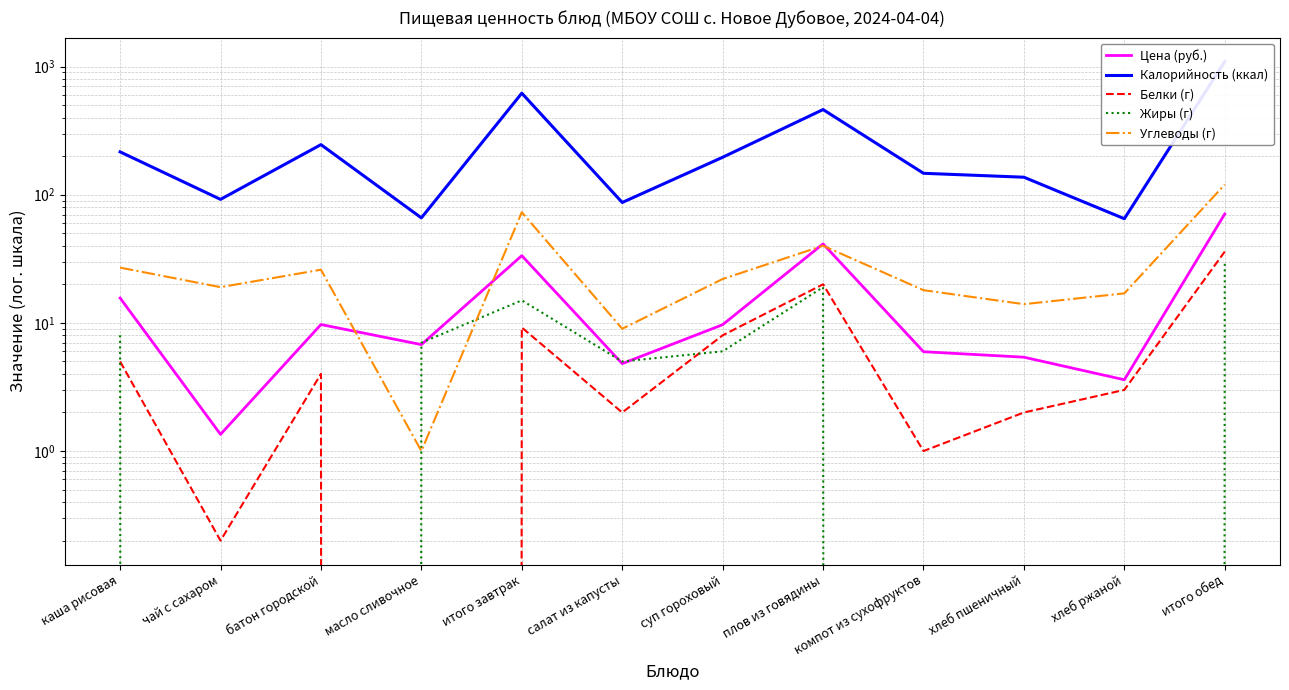

What are all the series names shown in the legend?

Цена (руб.), Калорийность (ккал), Белки (г), Жиры (г), Углеводы (г)